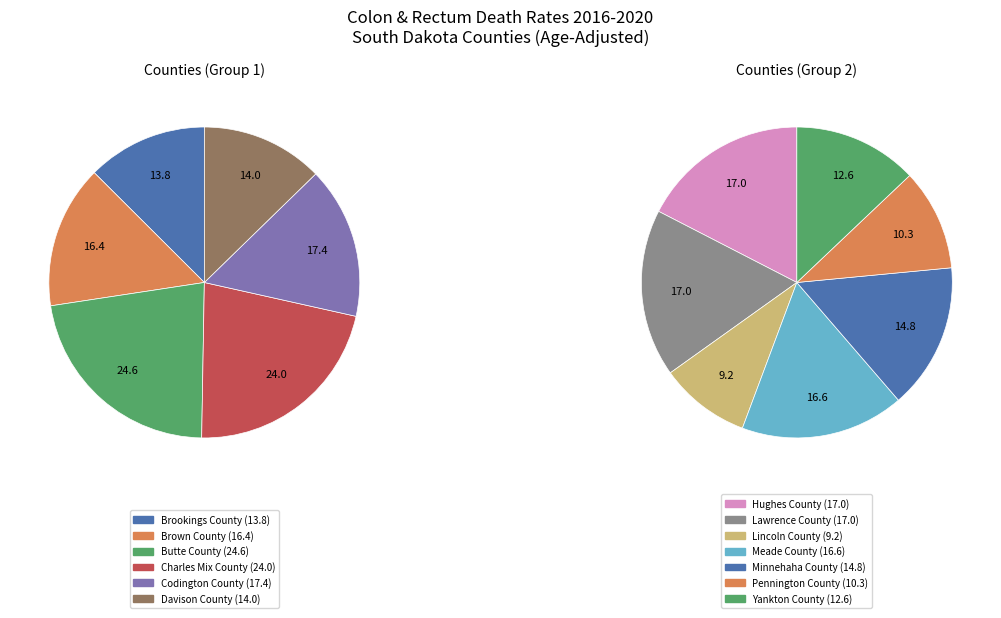

Which category has the biggest portion of the pie?

Butte County